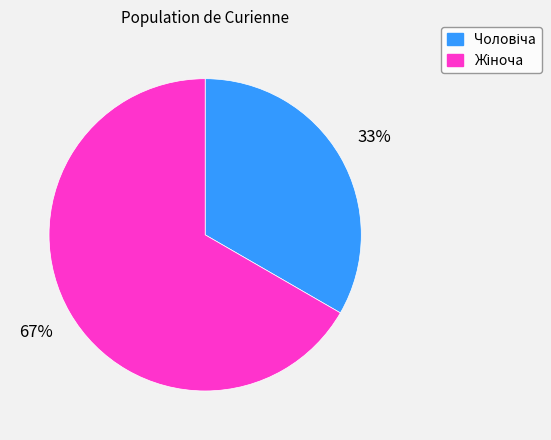

Is there a majority slice in this chart?

Yes